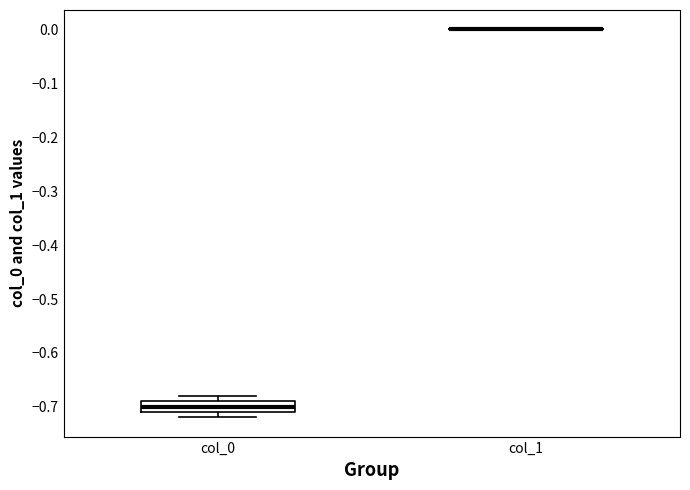

Reading left to right, transcribe this box plot: for each box, give where its median line is, the range the box spans, and where its two whiskers end, as read against the y-axis. The values are not printed on the chart, so give them approximately, as read against the axis.

col_0: median -0.70, box -0.71 to -0.69, whiskers -0.72 to -0.68
col_1: box collapsed to a line at 0.00, whiskers 0.00 to 0.00